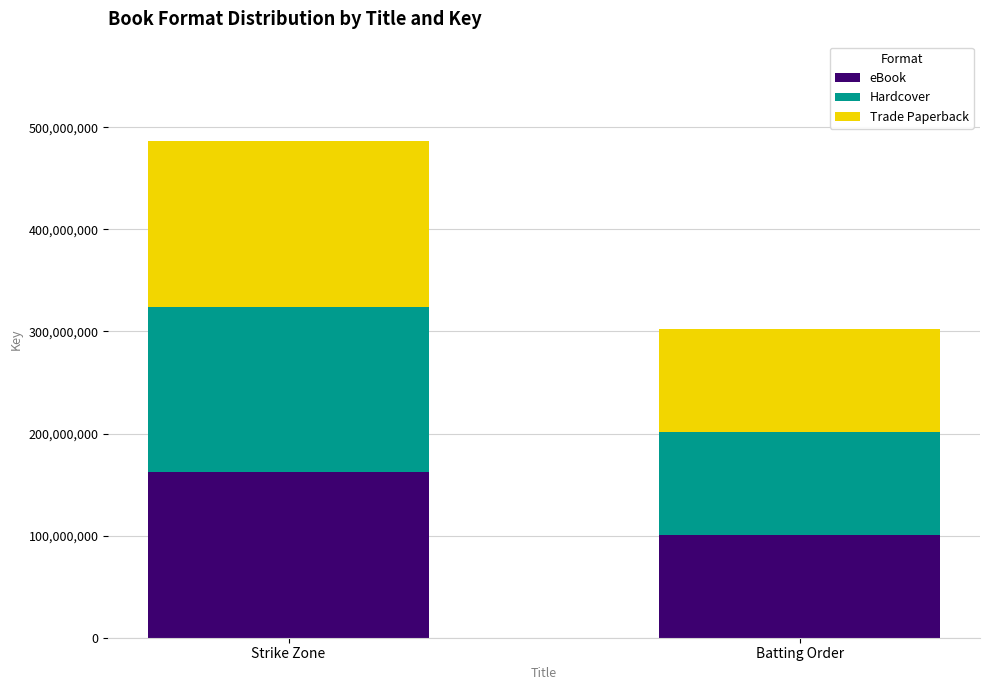

The value of eBook at Strike Zone is 162203127. True or false?

True